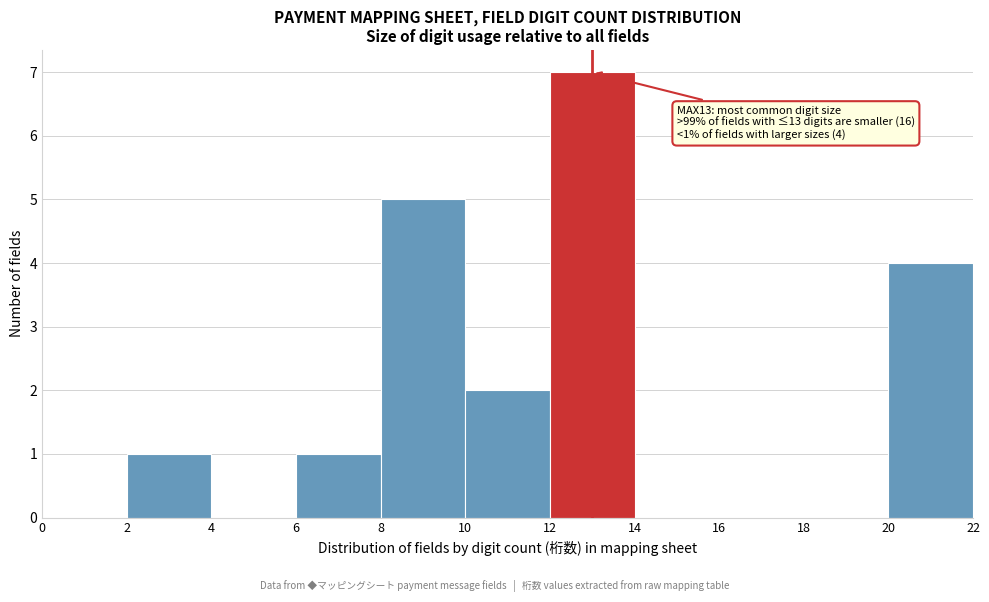

Which range on the x-axis has the tallest bar?

12 to 14